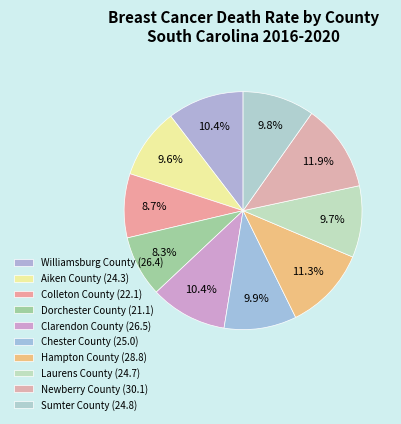

Does Dorchester County account for over 50% of the chart?

No